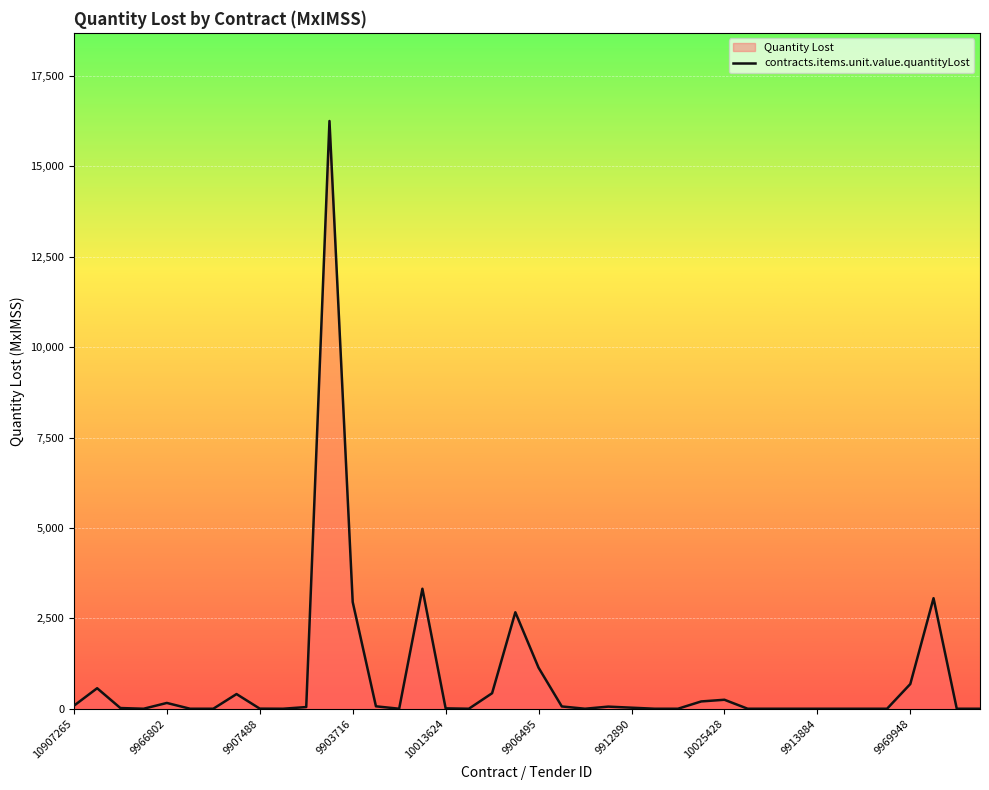

What value does the data have at 9912890?

29.0